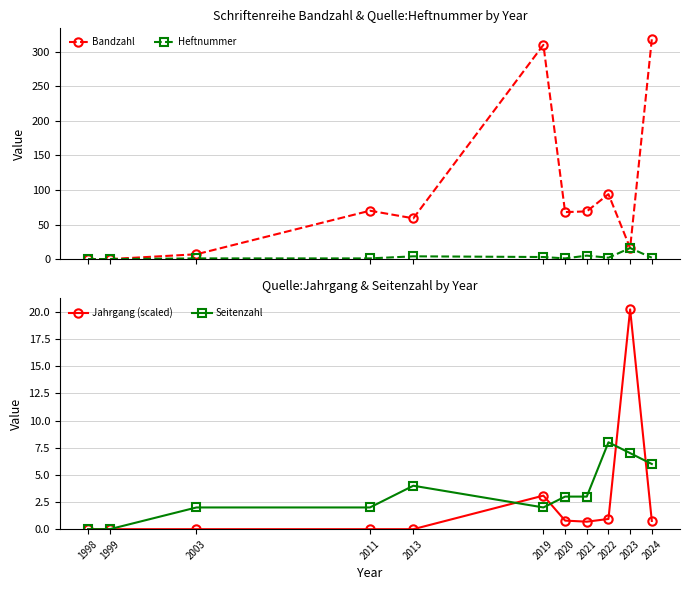

What is the sum of all Seitenzahl values?

37.0